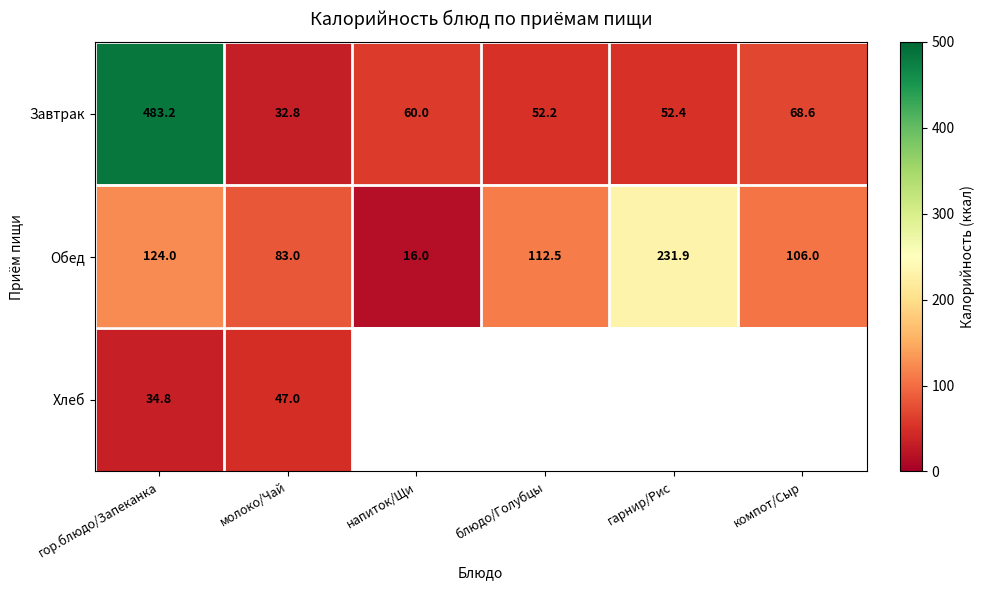

What is the lowest value of the Обед series?

16.0